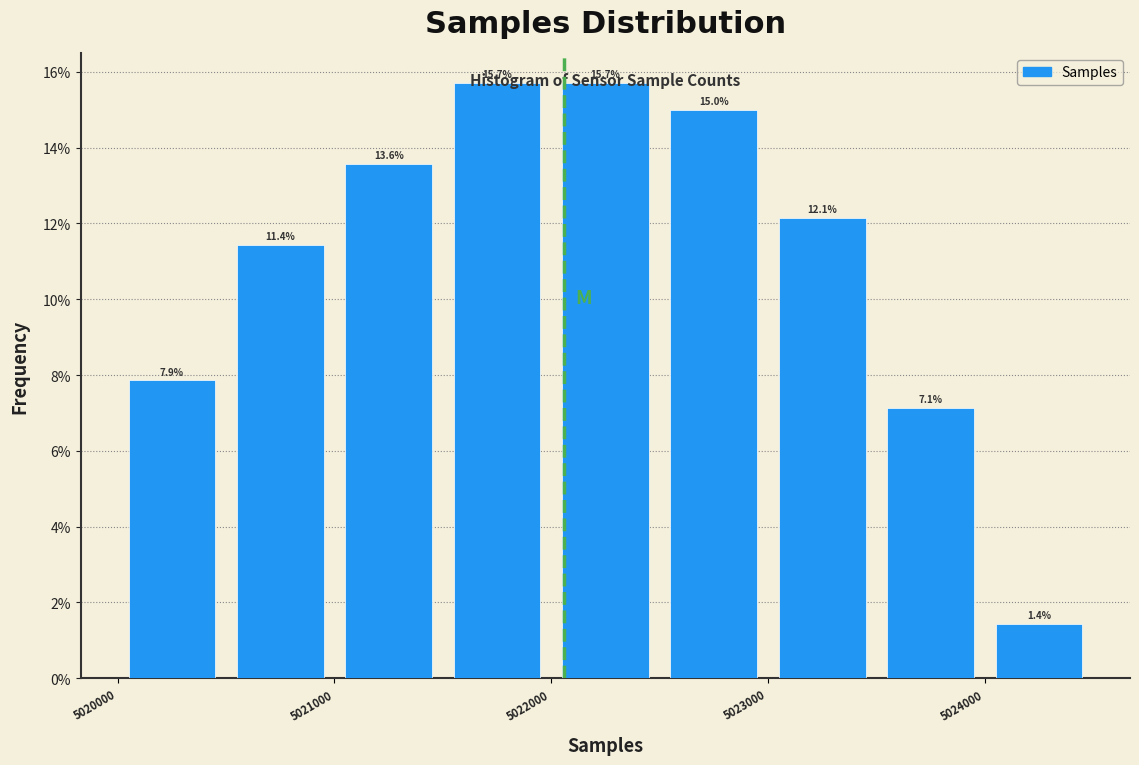

Reading left to right, transcribe this chart: for each bar, give the range it covers on the x-axis and its height.

5020000 to 5020500: 7.9
5020500 to 5021000: 11.4
5021000 to 5021500: 13.6
5021500 to 5022000: 15.7
5022000 to 5022500: 15.7
5022500 to 5023000: 15.0
5023000 to 5023500: 12.1
5023500 to 5024000: 7.1
5024000 to 5024500: 1.4